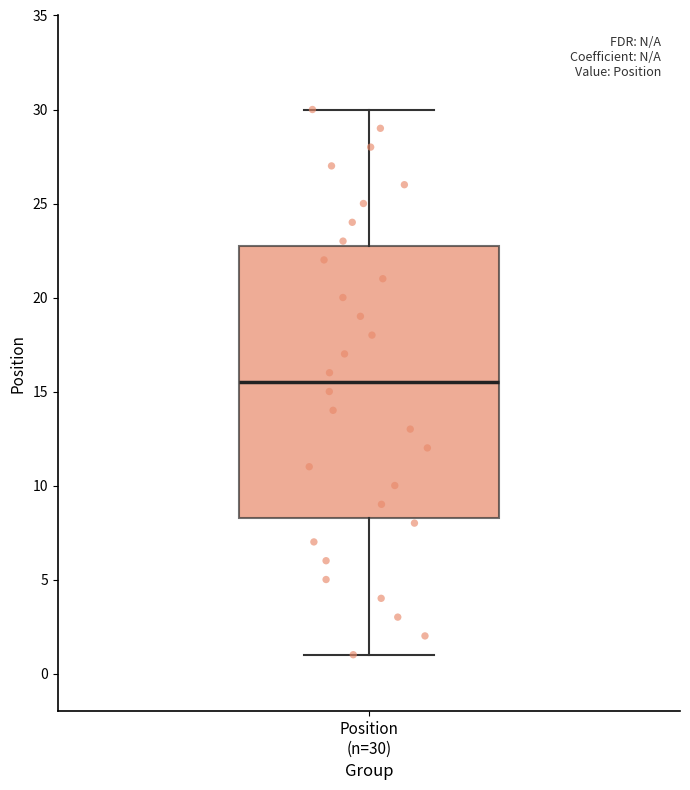

Transcribe this box plot: give where the median line is, the range the box spans, and where the two whiskers end, as read against the y-axis. The values are not printed on the chart, so give them approximately, as read against the axis.

median 15.5, box 8.5 to 23.0, whiskers 1.0 to 30.0